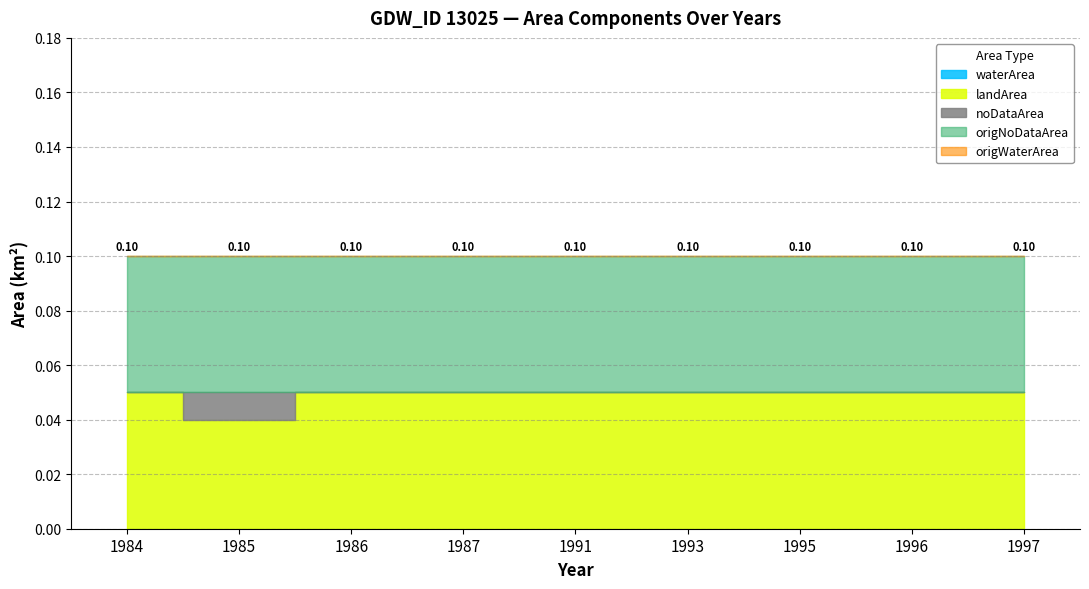

What is the difference between the highest and lowest values at 1984?

0.1